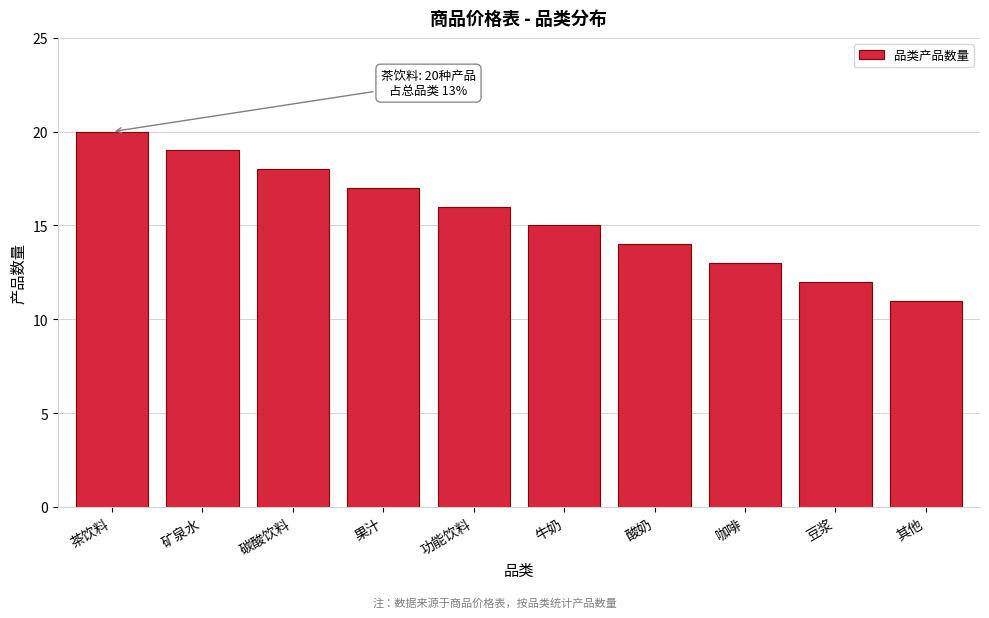

Reading left to right, extract all data points from this chart.

20	19	18	17	16	15	14	13	12	11